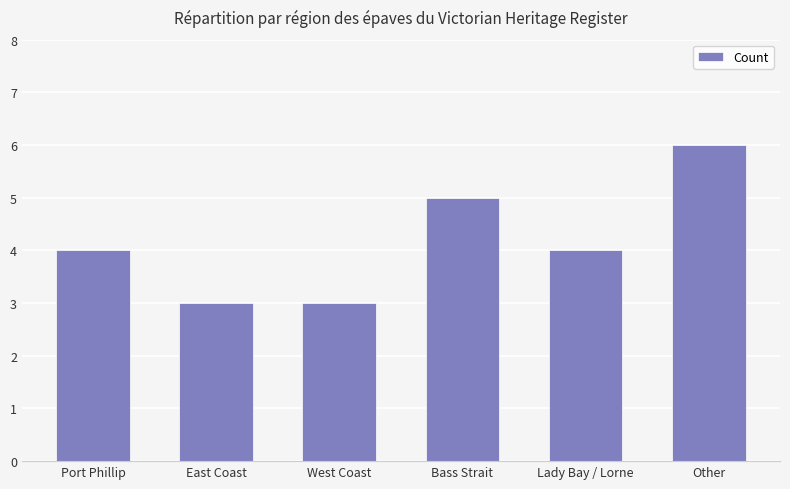

Reading left to right, extract all data points from this chart.

Port Phillip=4	East Coast=3	West Coast=3	Bass Strait=5	Lady Bay / Lorne=4	Other=6